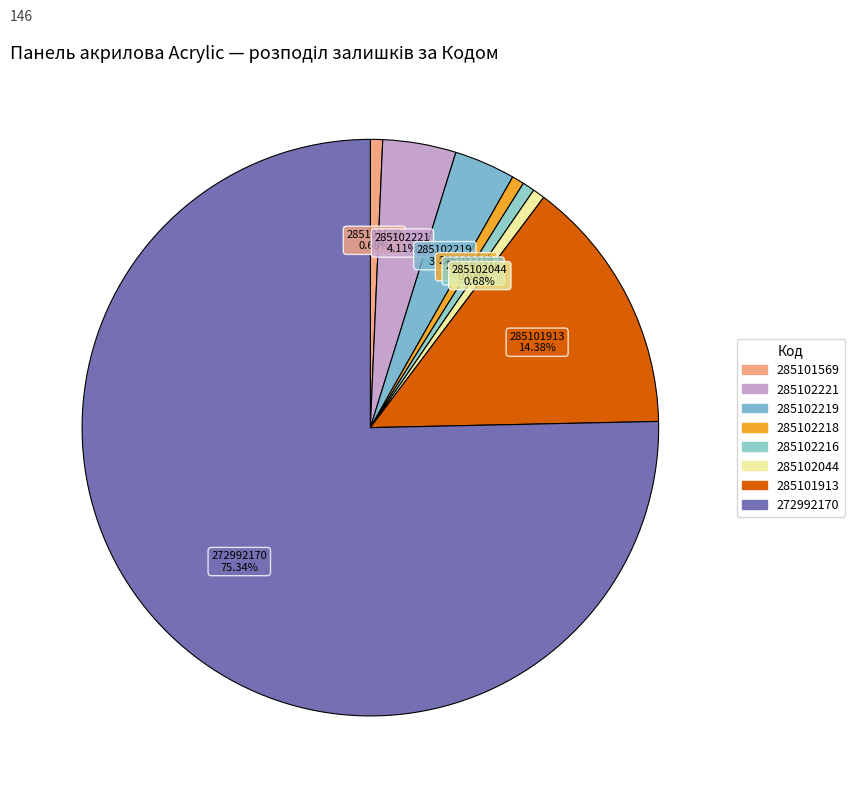

What is the largest slice in the pie chart?

272992170